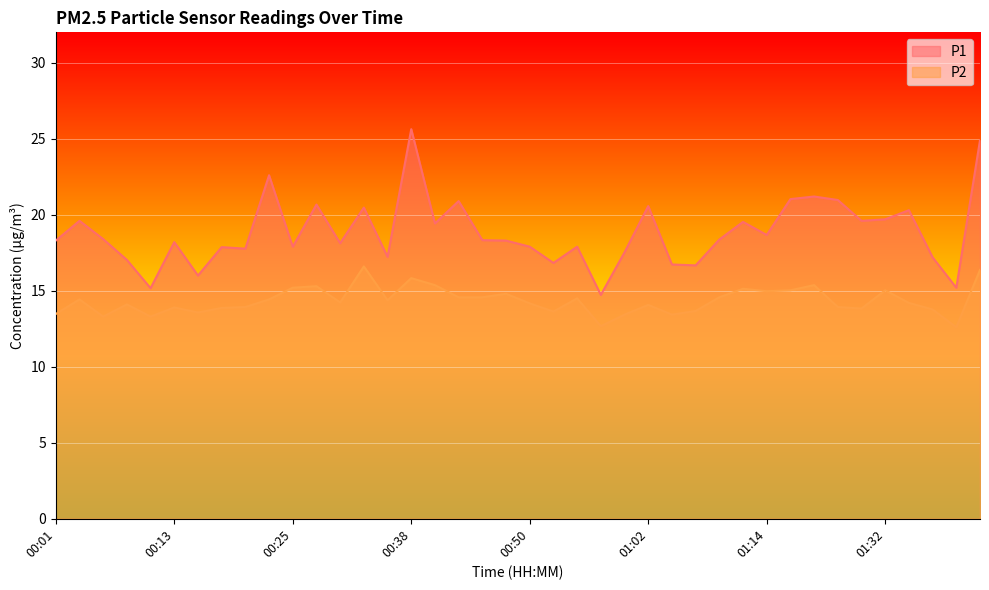

How many series are shown in this chart?

2